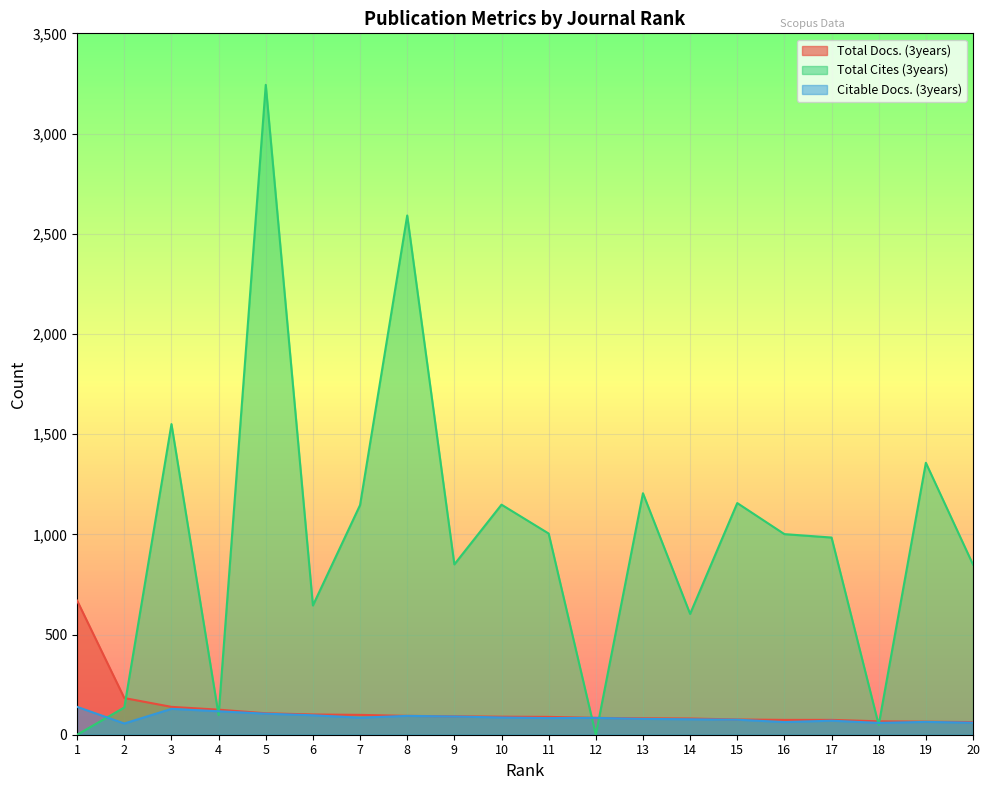

True or false: Total Docs. (3years) has more than 2 points higher than both neighbors.

False